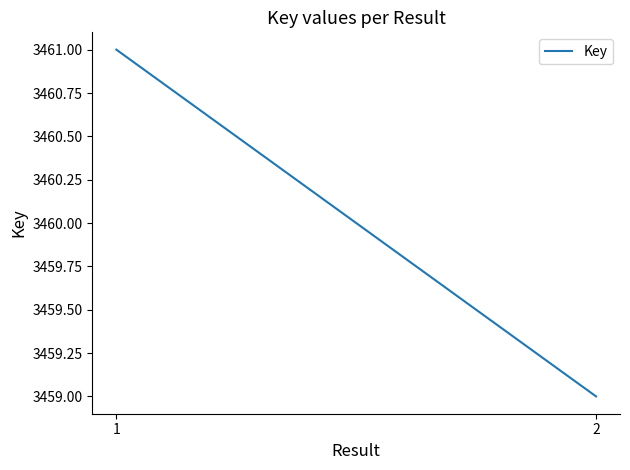

List the labels in order of value, largest first.

1, 2